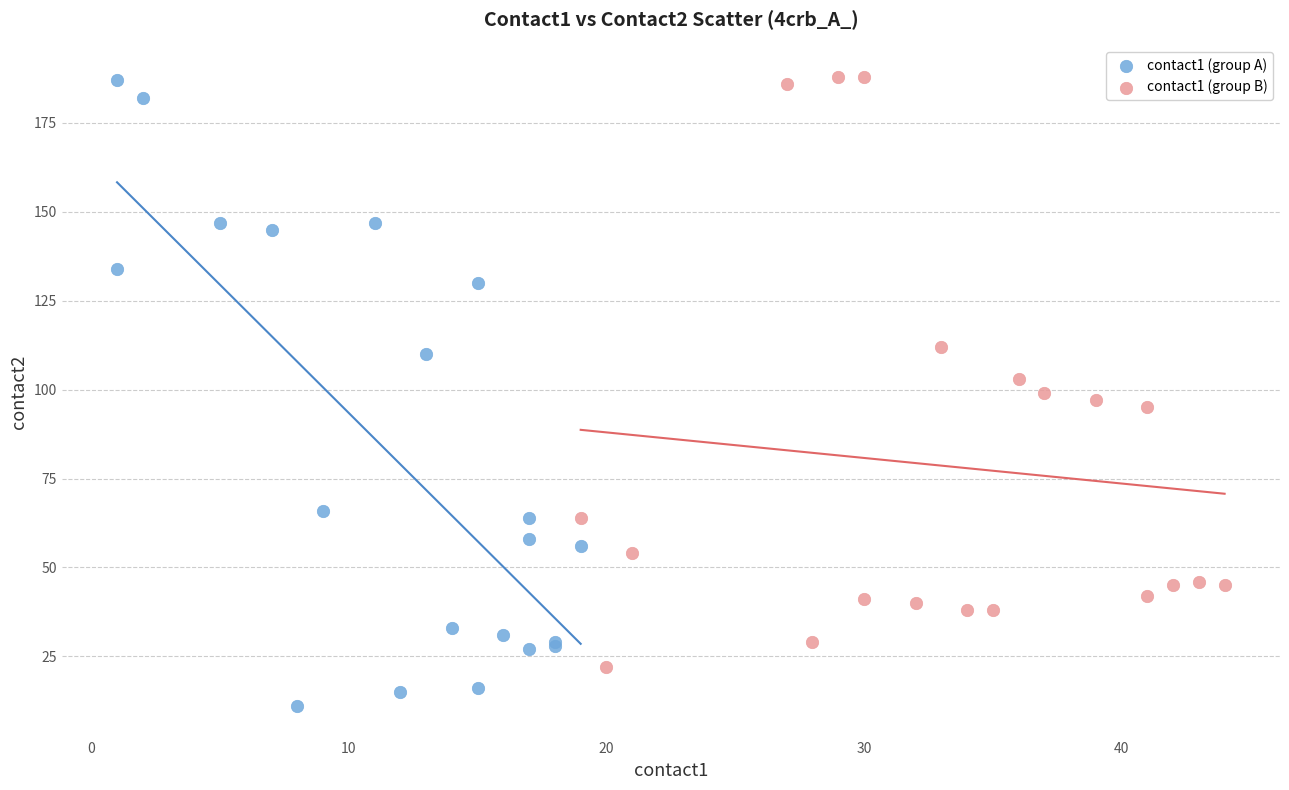

What are all the series names shown in the legend?

contact1 (group A), contact1 (group B)